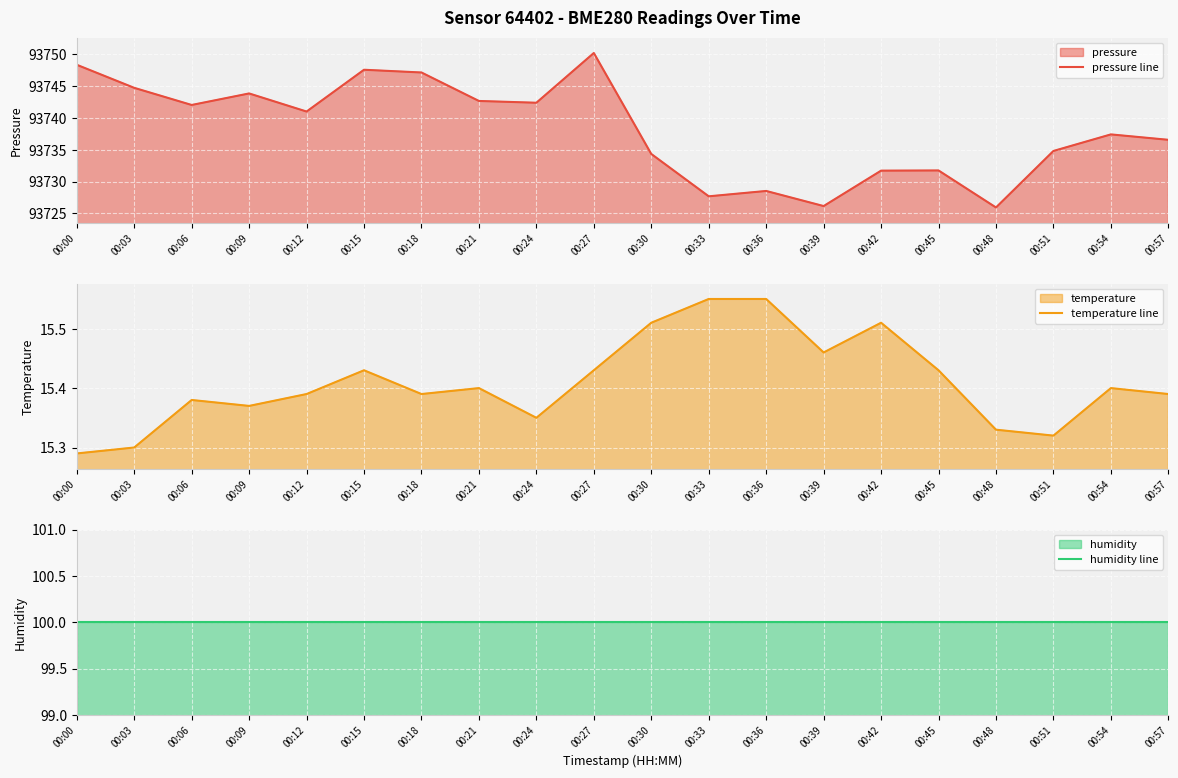

Read the temperature line value at 00:21.

15.4